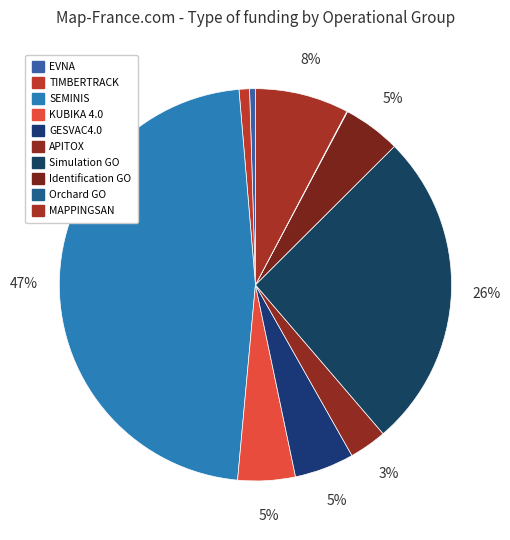

What percentage do KUBIKA 4.0 and GESVAC4.0 together represent?

9.6%